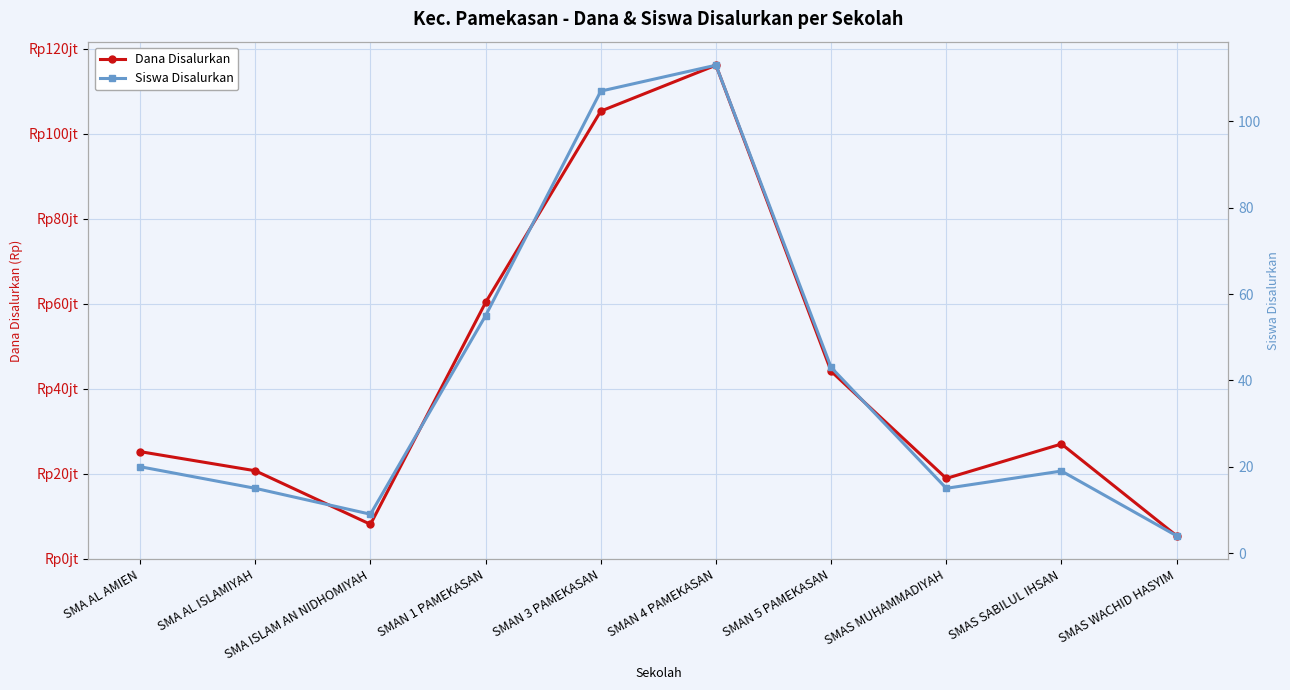

True or false: Siswa Disalurkan and Dana Disalurkan cross at least once.

False